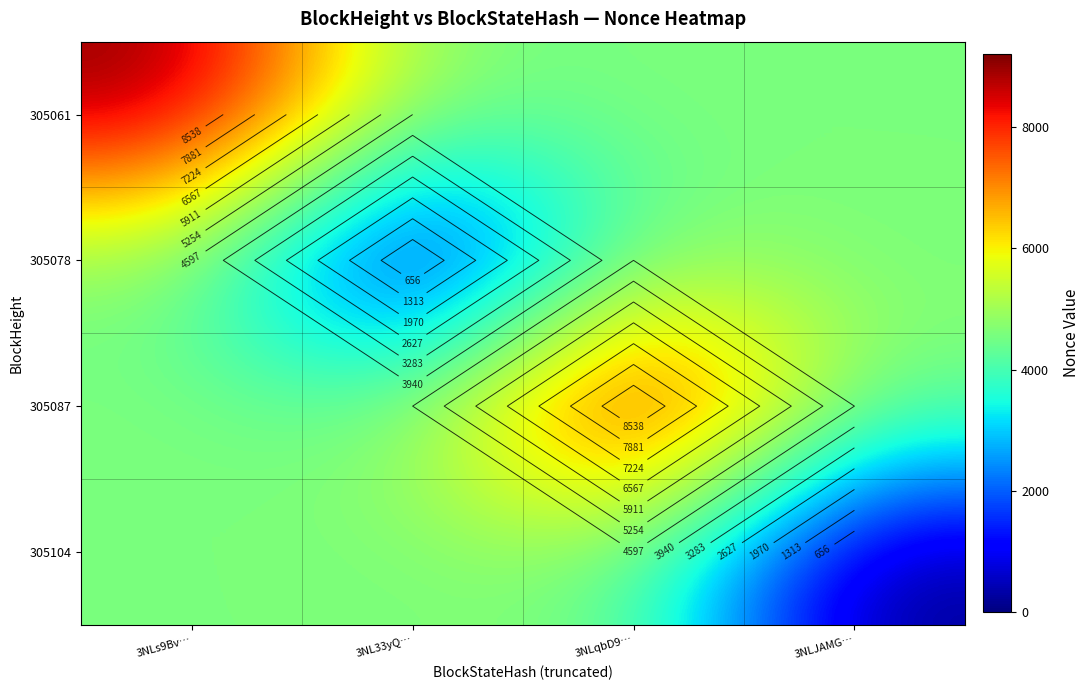

List the series in order of their peak value, lowest first.

305078, 305104, 305061, 305087